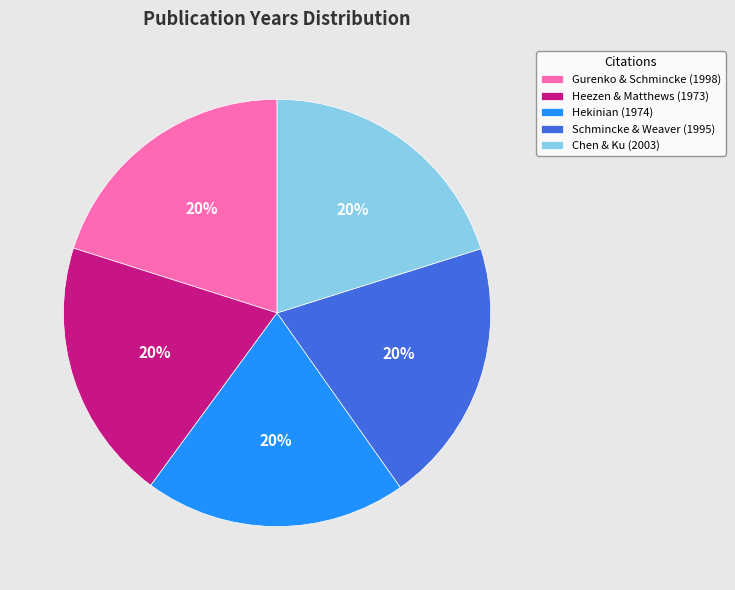

Is the sum of Chen & Ku (2003) and Schmincke & Weaver (1995) greater than half?

No